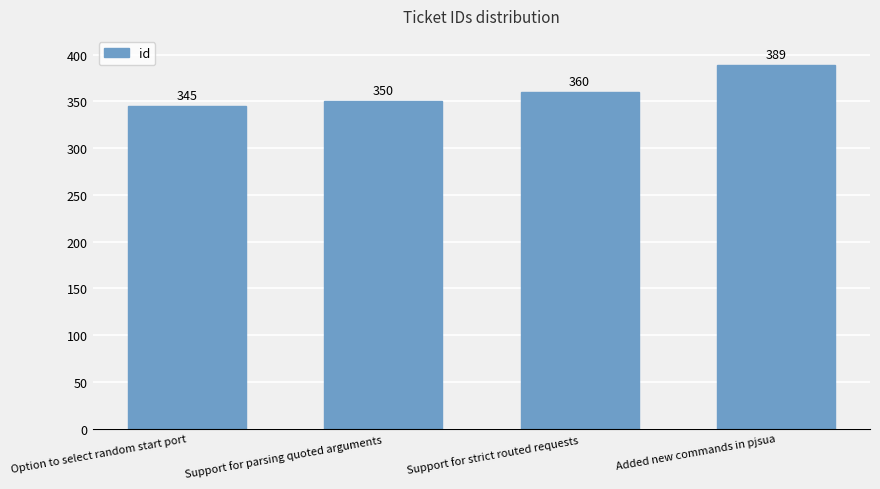

What is the sum of the values at Added new commands in pjsua and Option to select random start port?

734